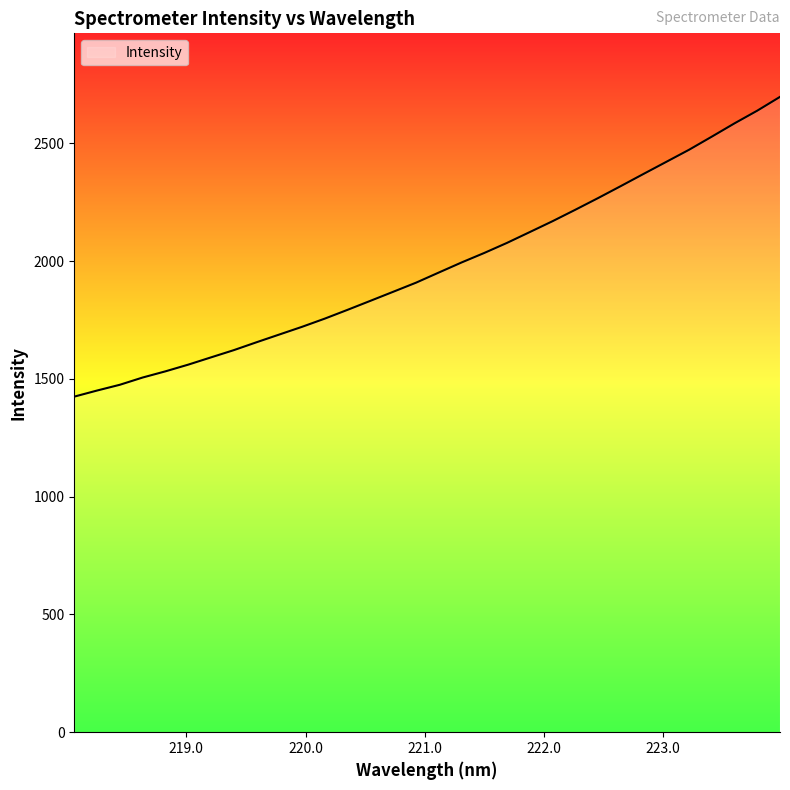

What is the difference between the maximum and minimum values?

1272.8